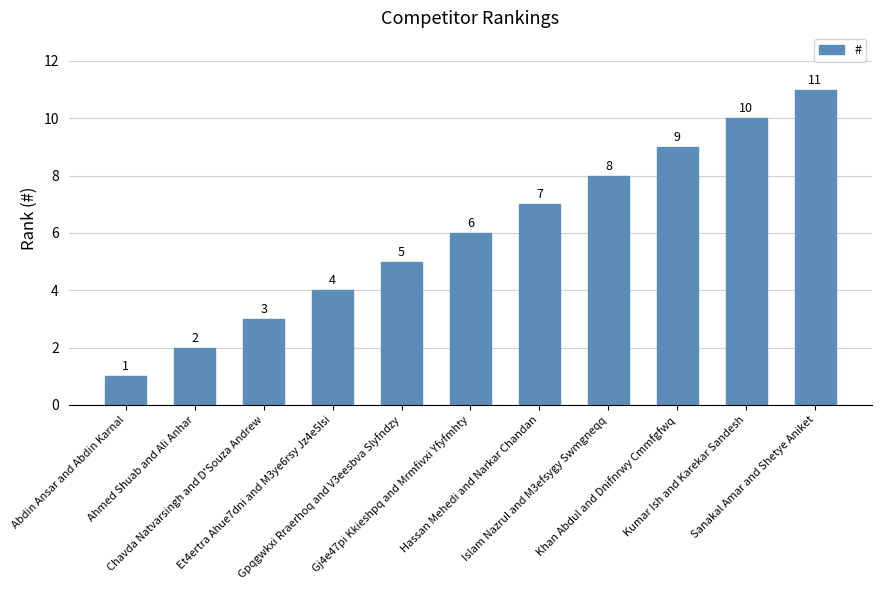

How many series are shown in this chart?

1